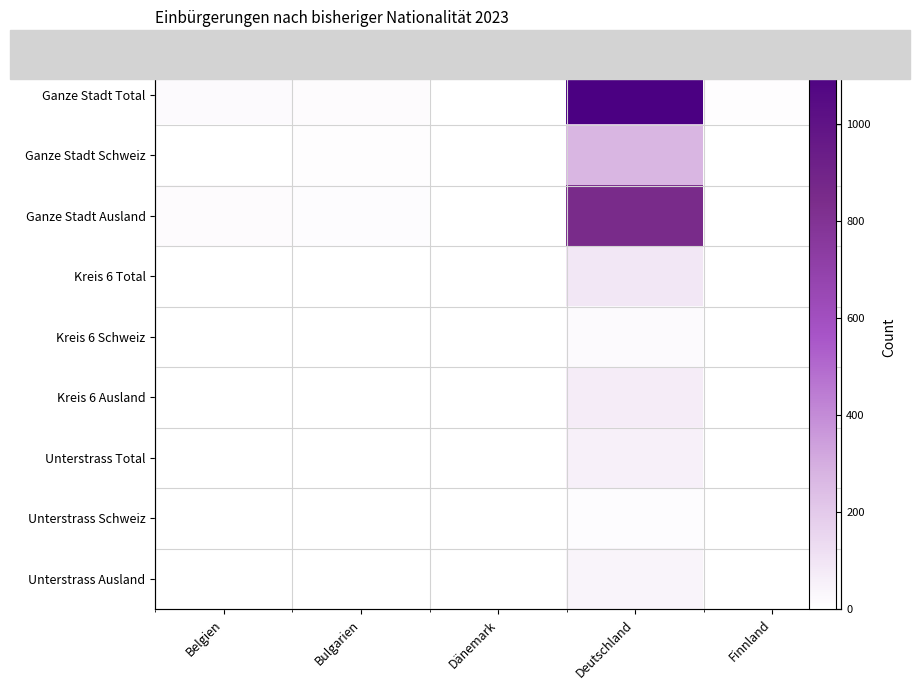

What is the average value of the Ganze Stadt Total series?

233.2